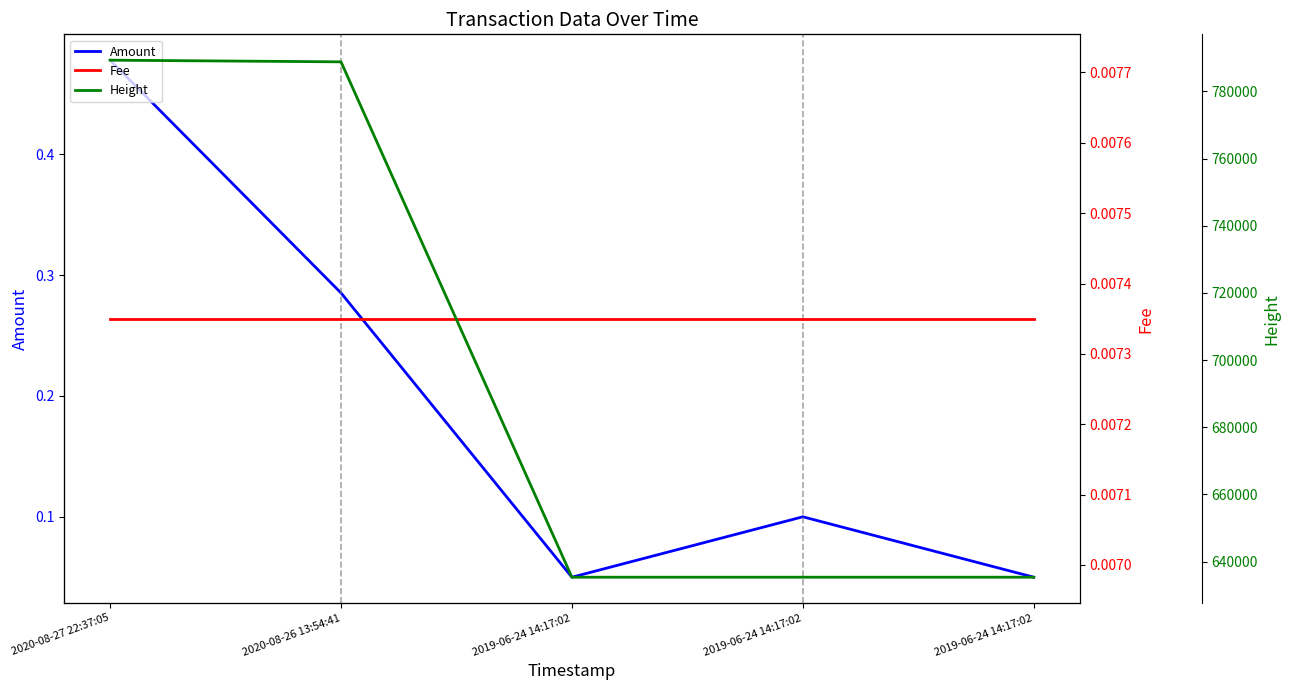

Which category has the lowest value across all series?

2020-08-27 22:37:05